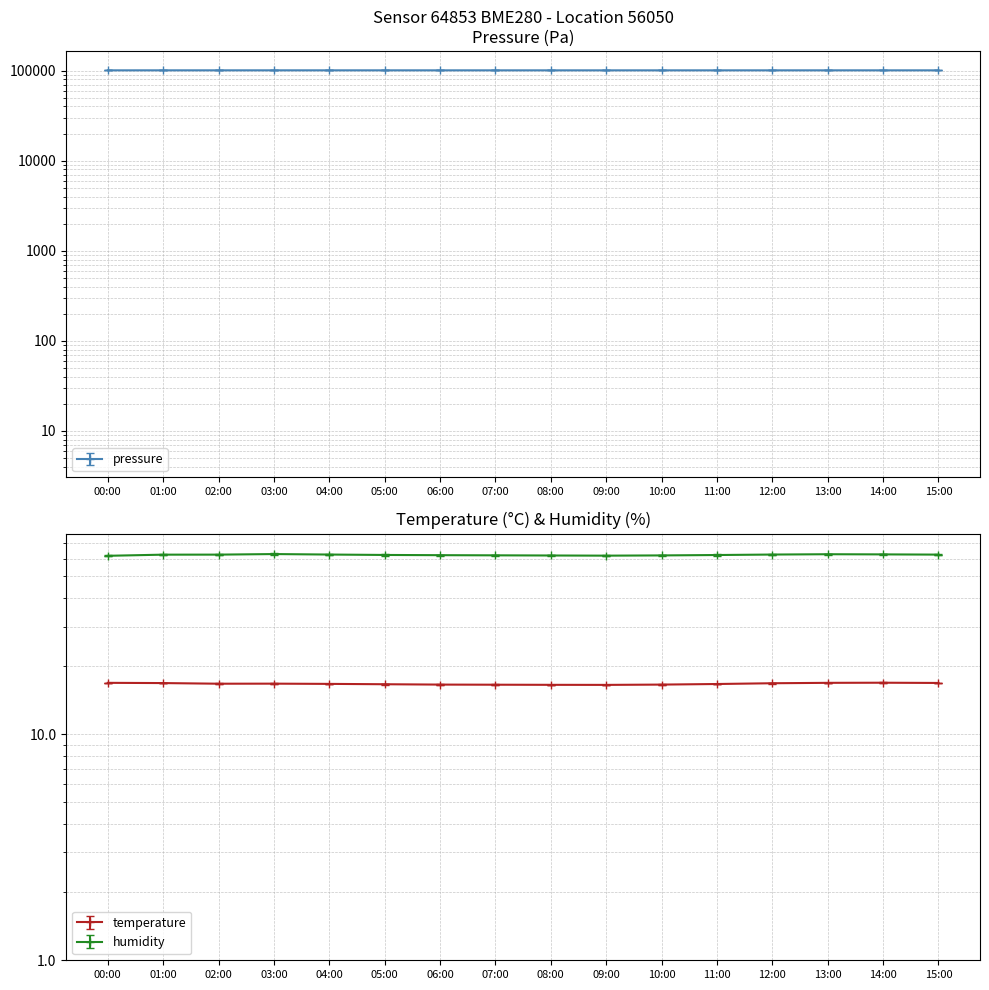

At which category does pressure reach its first local peak?

03:00